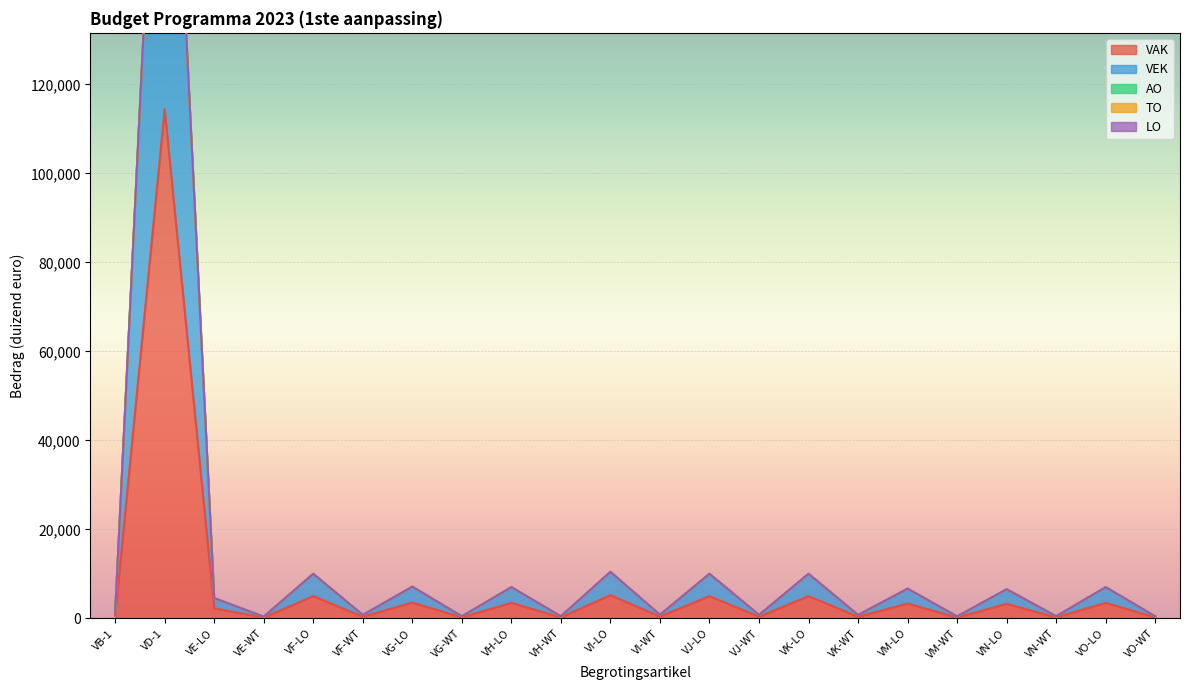

What are all the series names shown in the legend?

VAK, VEK, AO, TO, LO